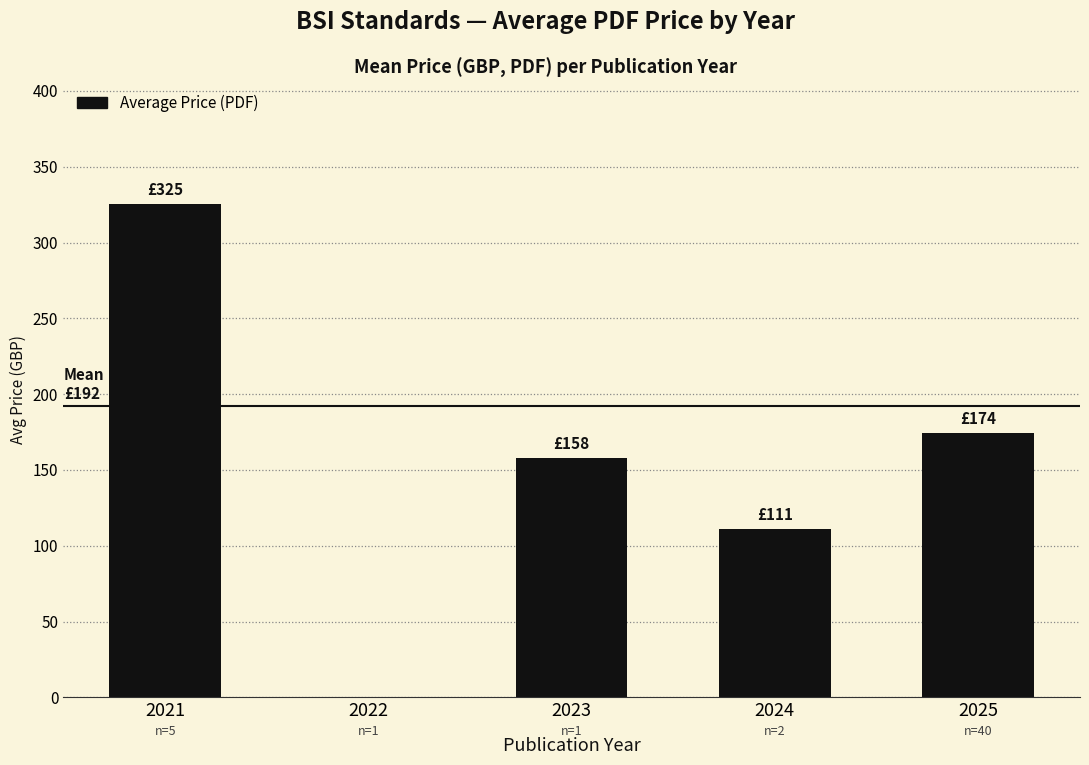

What is the maximum value shown in the chart?

325.2